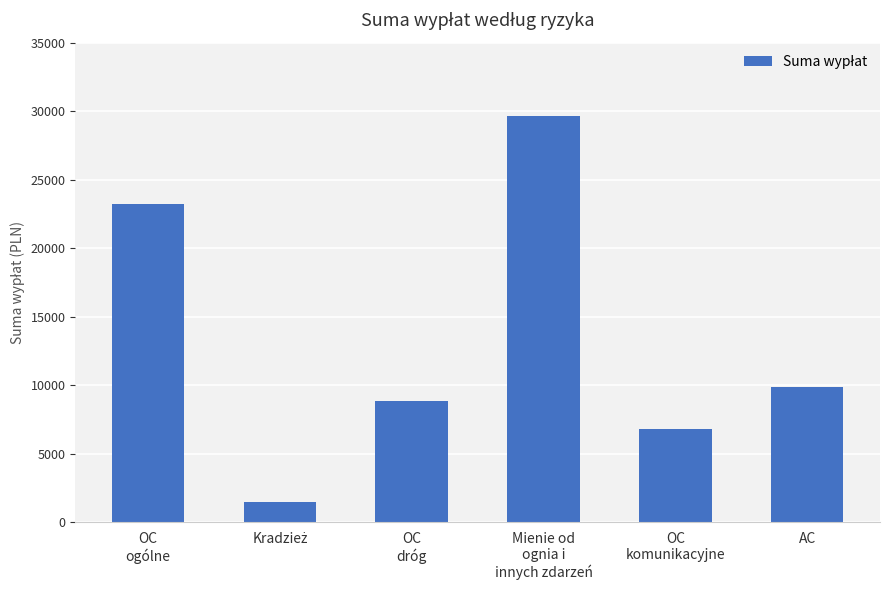

What is the average value?

13285.5